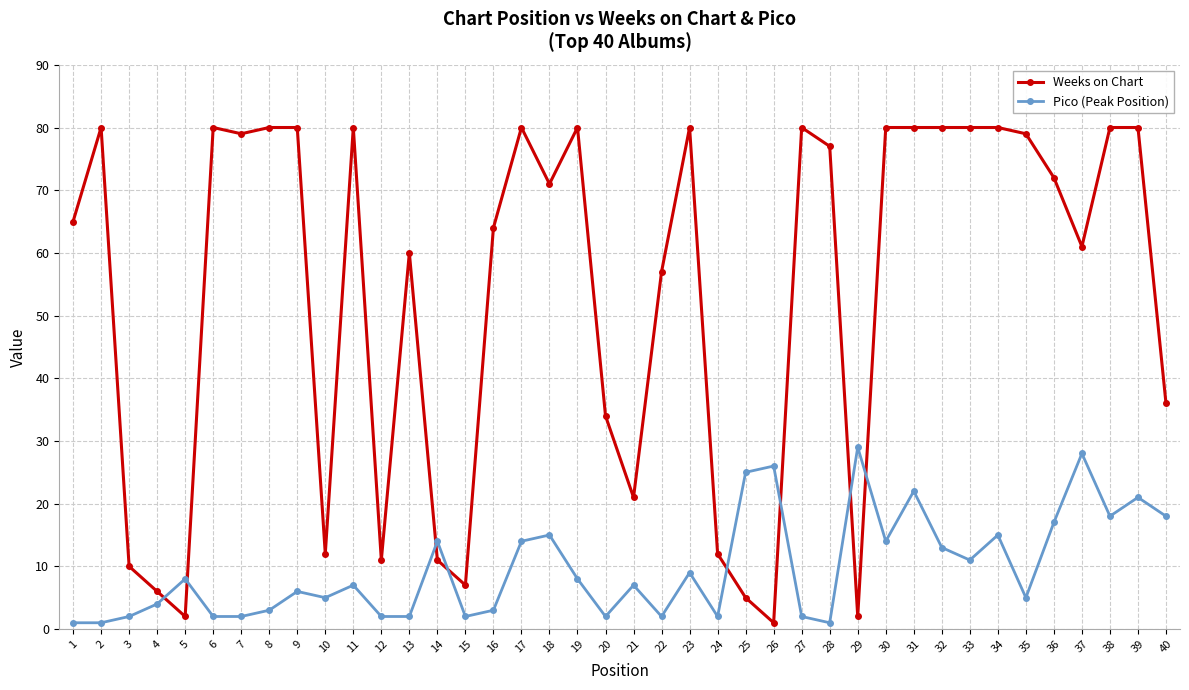

What is the value of the Weeks on Chart point at the 14th from the left?

11